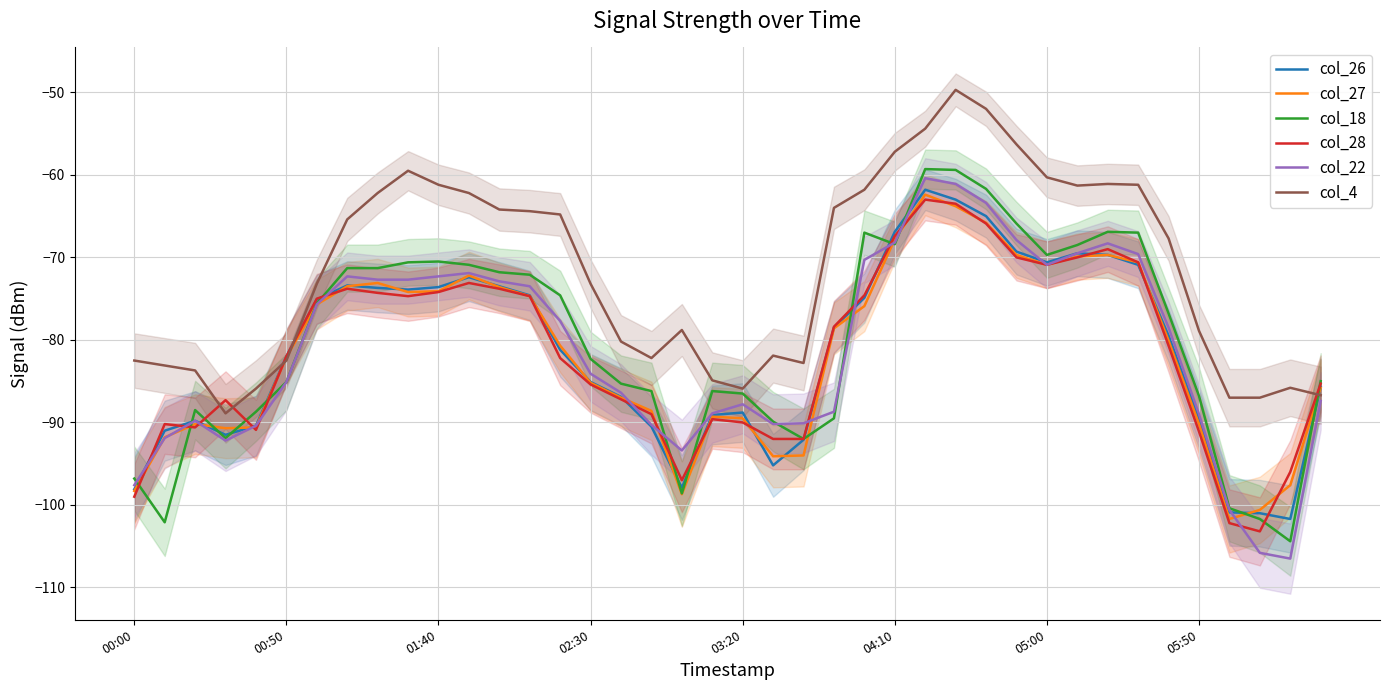

What is the minimum value for col_4?

-88.9